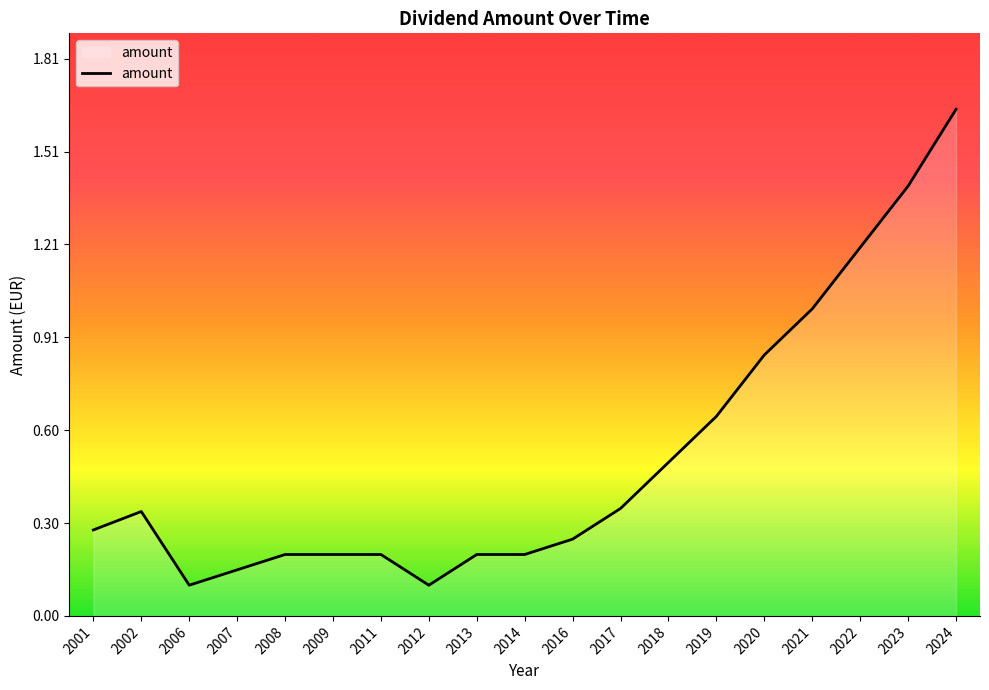

The value at 2016 is 0.2. True or false?

True